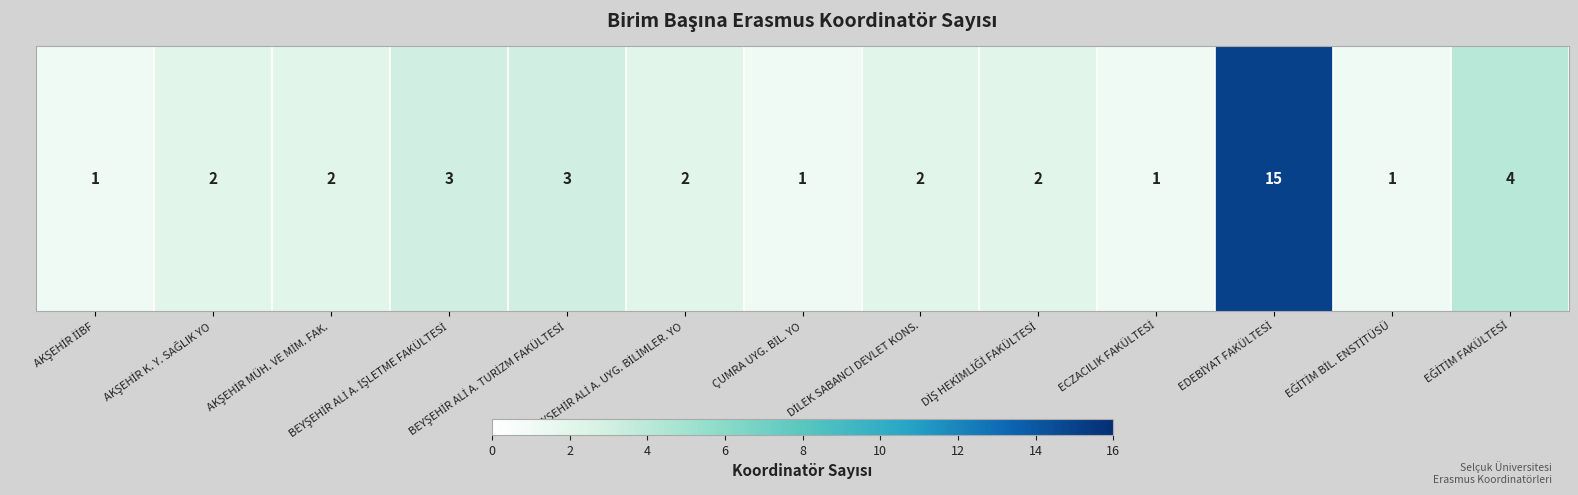

List the labels in order of value, largest first.

EDEBİYAT FAKÜLTESİ, EĞİTİM FAKÜLTESİ, BEYŞEHİR ALİ A. İŞLETME FAKÜLTESİ, BEYŞEHİR ALİ A. TURİZM FAKÜLTESİ, AKŞEHİR K. Y. SAĞLIK YO, AKŞEHİR MÜH. VE MİM. FAK., BEYŞEHİR ALİ A. UYG. BİLİMLER. YO, DİLEK SABANCI DEVLET KONS., DİŞ HEKİMLİĞİ FAKÜLTESİ, AKŞEHİR İİBF, ÇUMRA UYG. BİL. YO, ECZACILIK FAKÜLTESİ, EĞİTİM BİL. ENSTİTÜSÜ